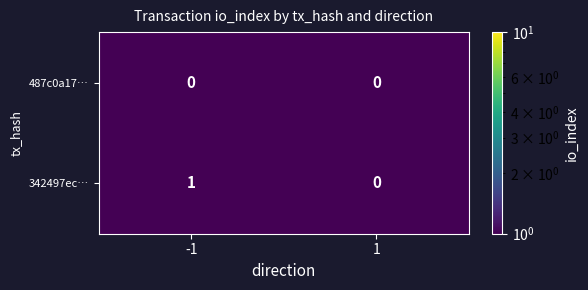

Which series has the largest total across all categories?

342497ec…